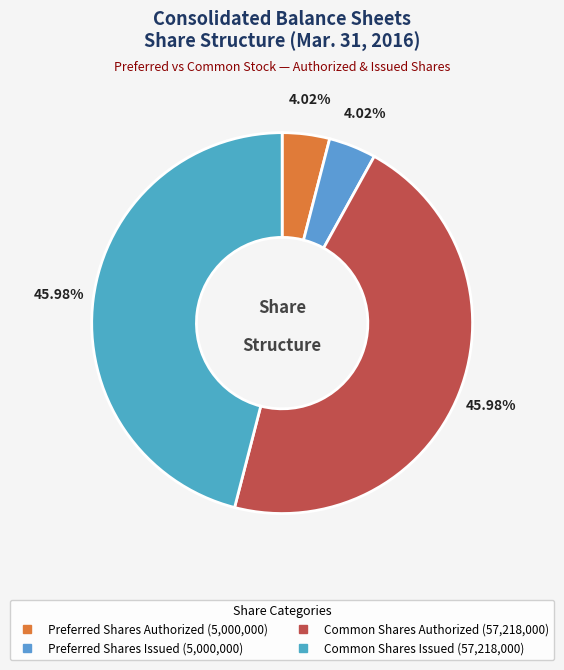

How many segments does this pie chart have?

4